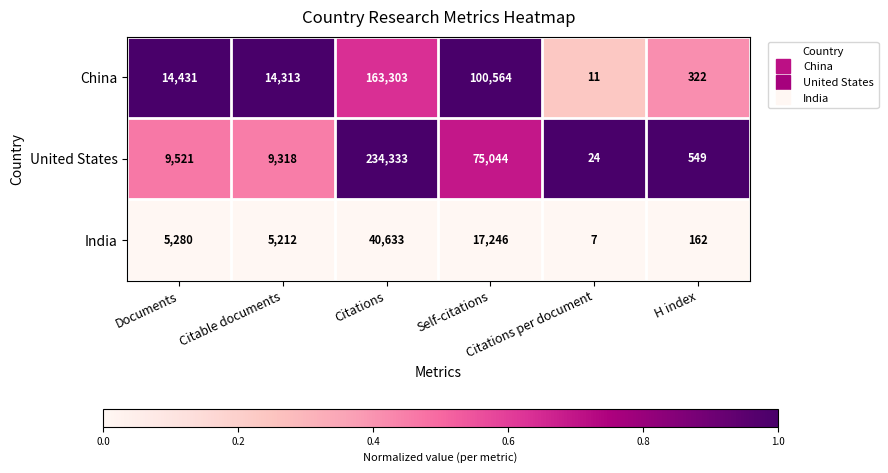

What is the total value across all series at Documents?

29232